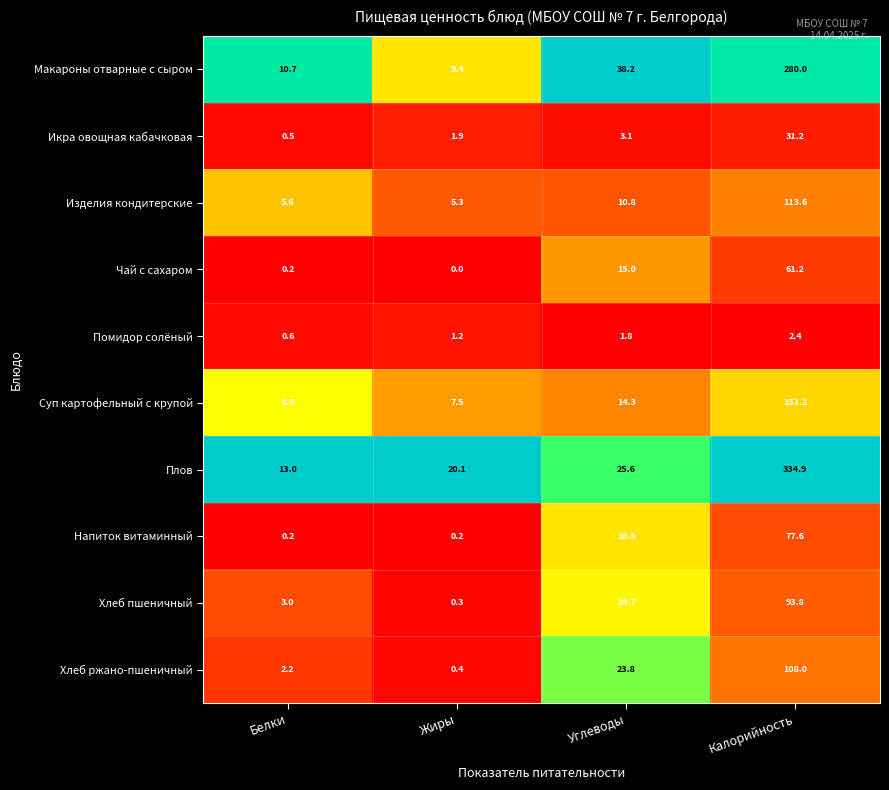

Is it true that Суп картофельный с крупой equals 25.6 at Углеводы?

False